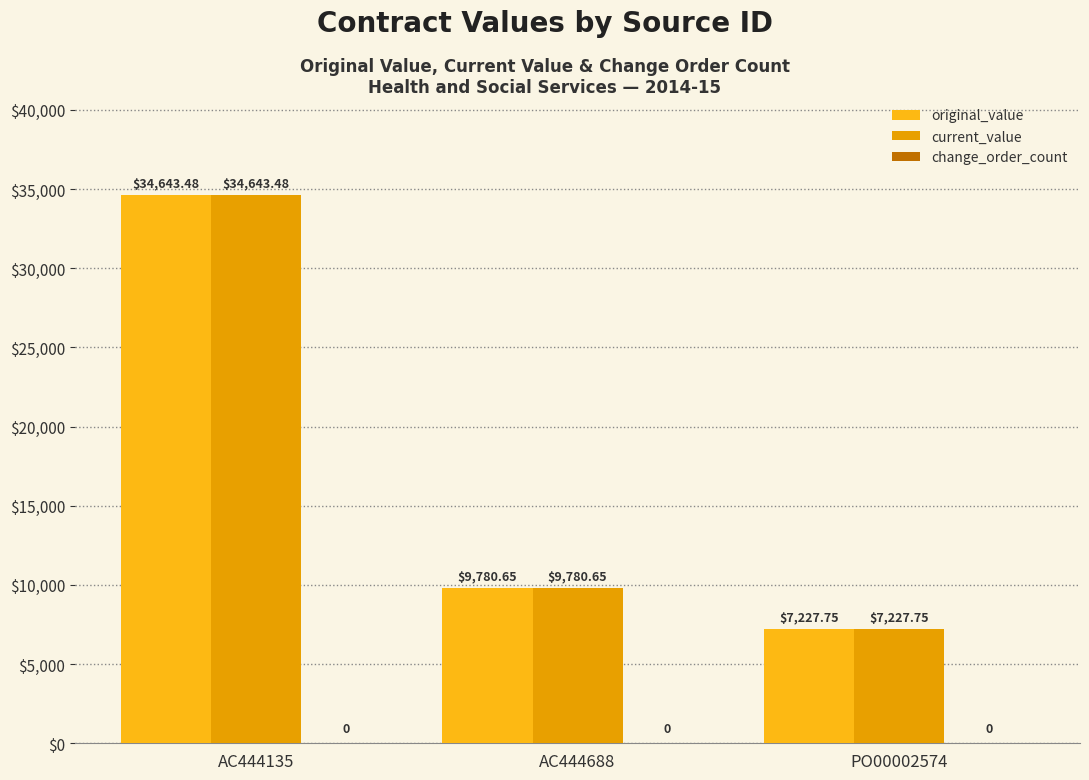

What is the label of the 2nd bar from the right?

AC444688